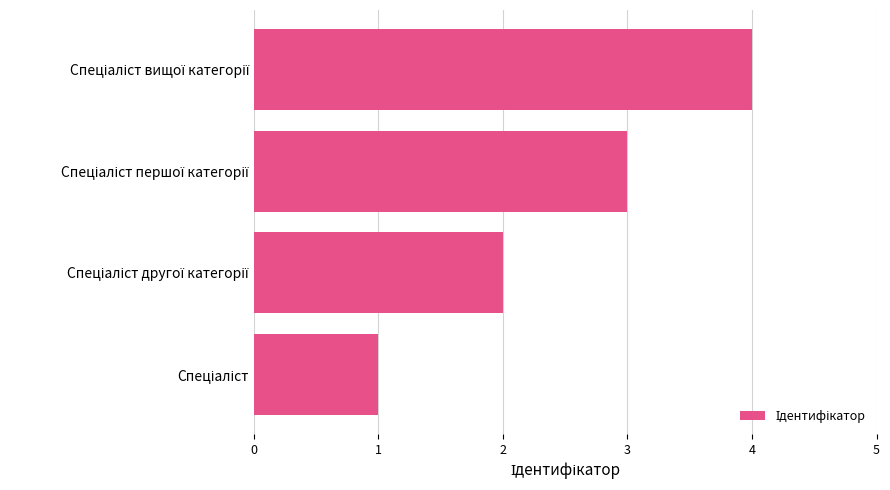

Are the bars grouped side by side (vs. stacked)?

No